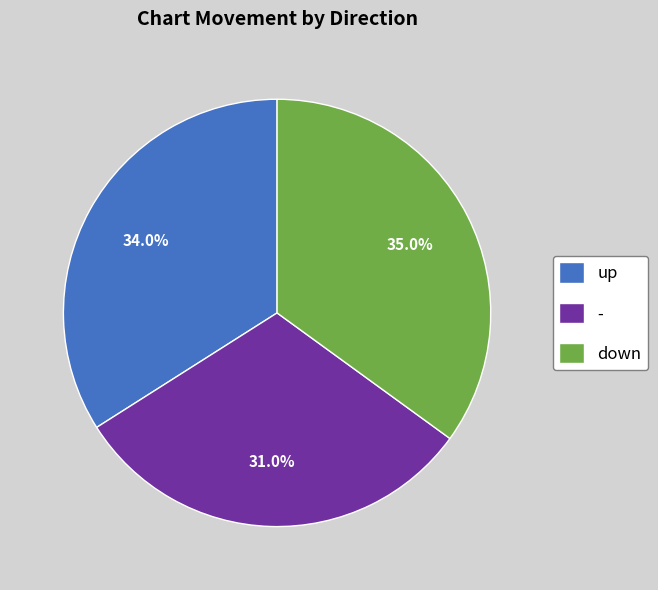

Count the number of slices in the pie.

3